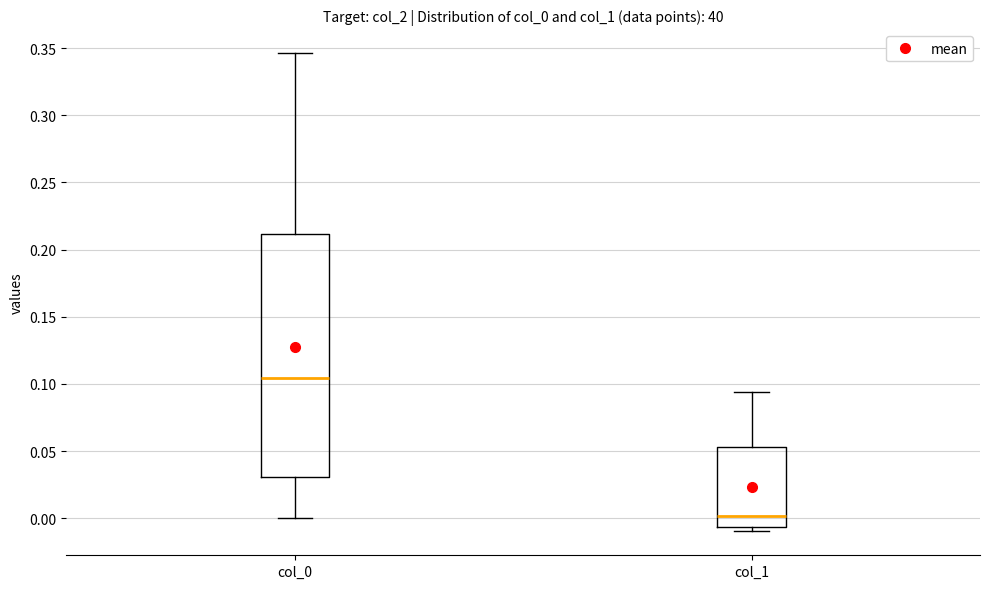

Which box's median line is the lowest?

col_1